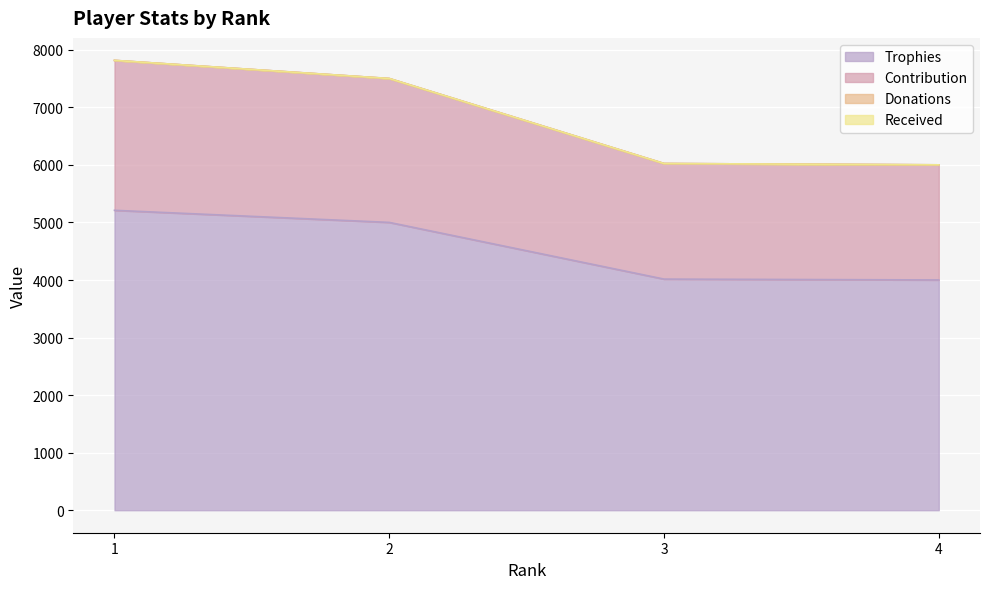

What is the value of the Contribution point at the 1st from the left?

7816